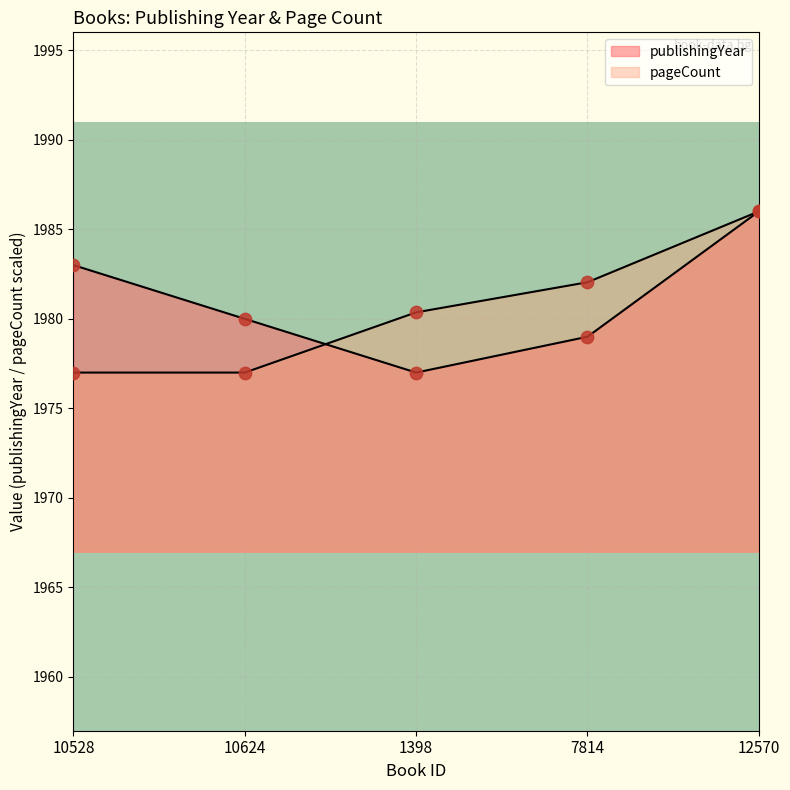

Which series reaches the maximum Y coordinate?

publishingYear